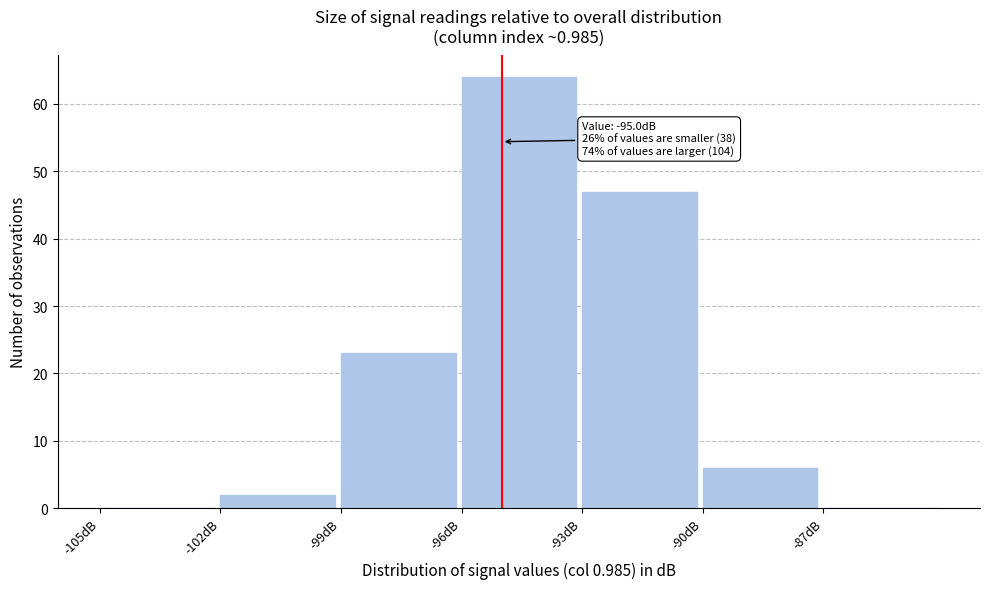

Over which range of the x-axis is the bar tallest?

-96 to -93